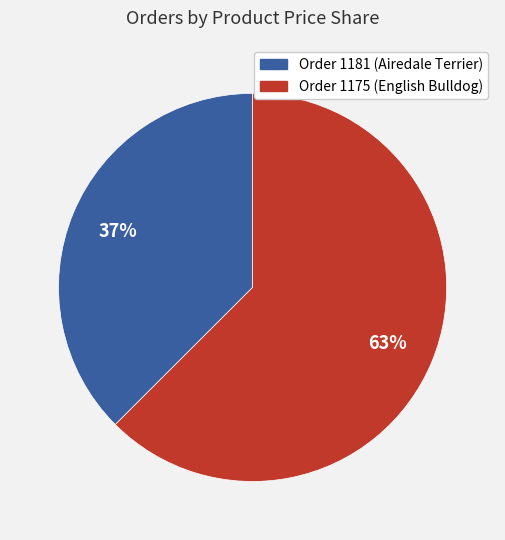

To the nearest percent, what is the average slice percentage?

50%